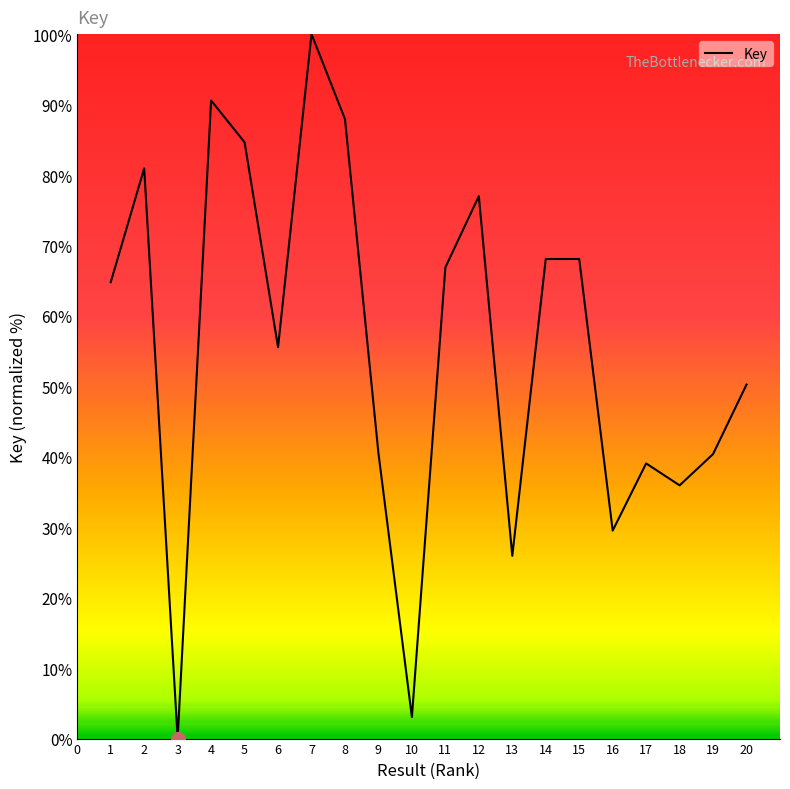

How many values are above zero?

19